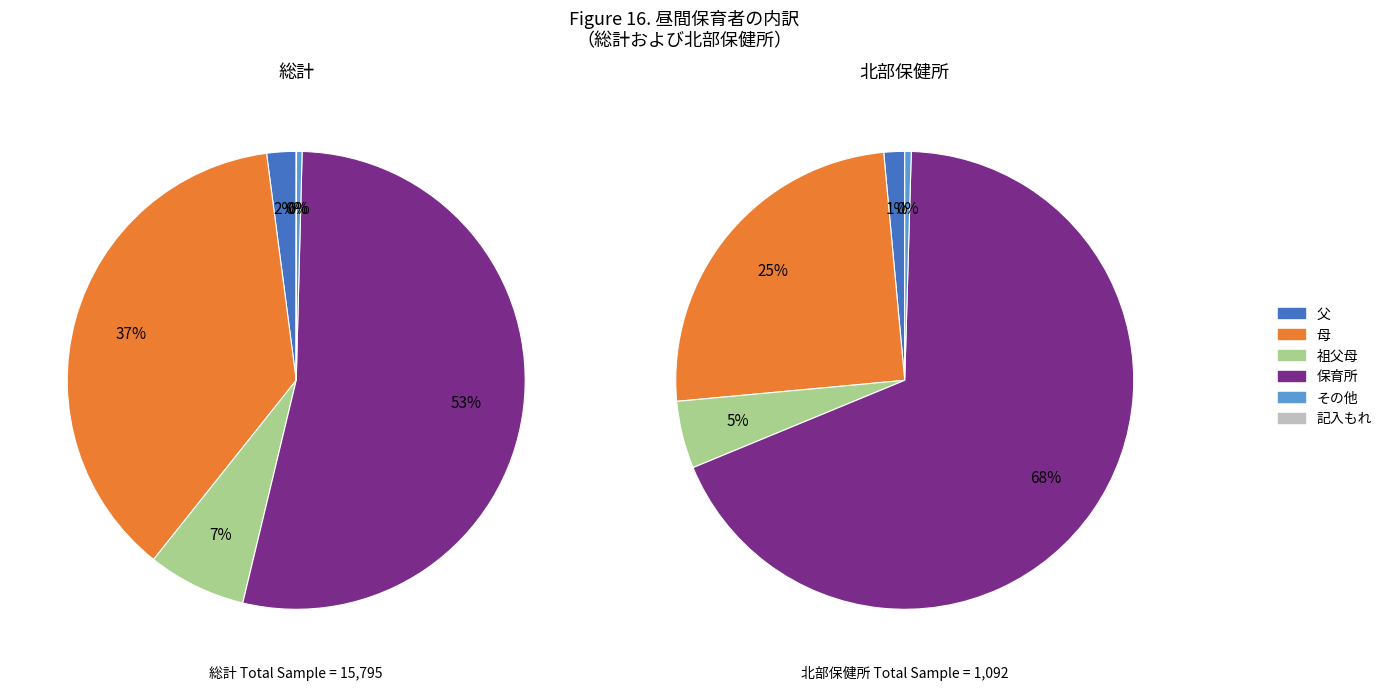

Does any single category account for the majority?

Yes